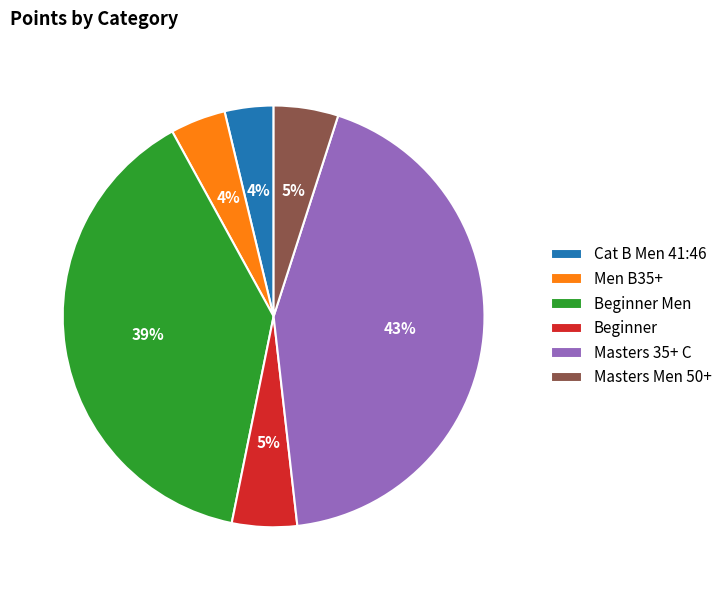

True or false: Masters 35+ C accounts for 38% of the total.

False